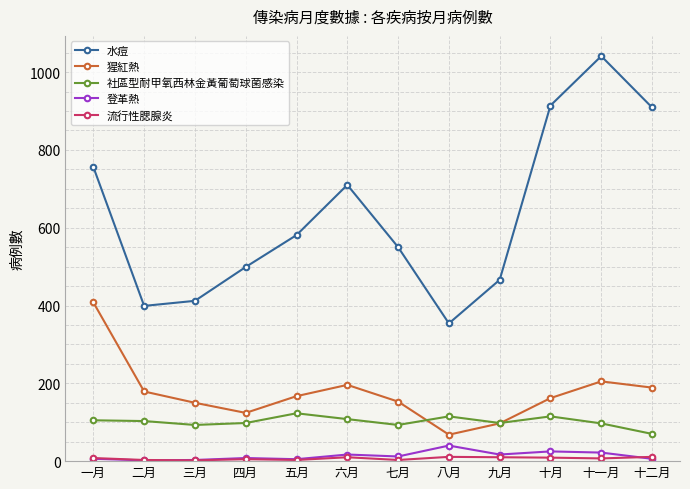

What is the label of the 10th point from the right?

三月